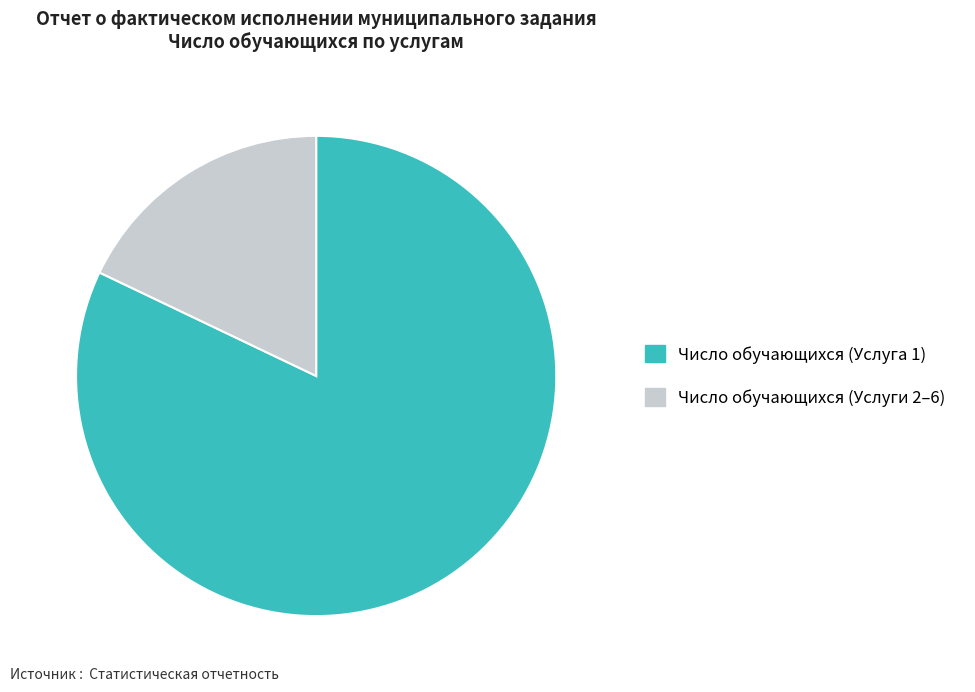

Does any single category account for the majority?

Yes